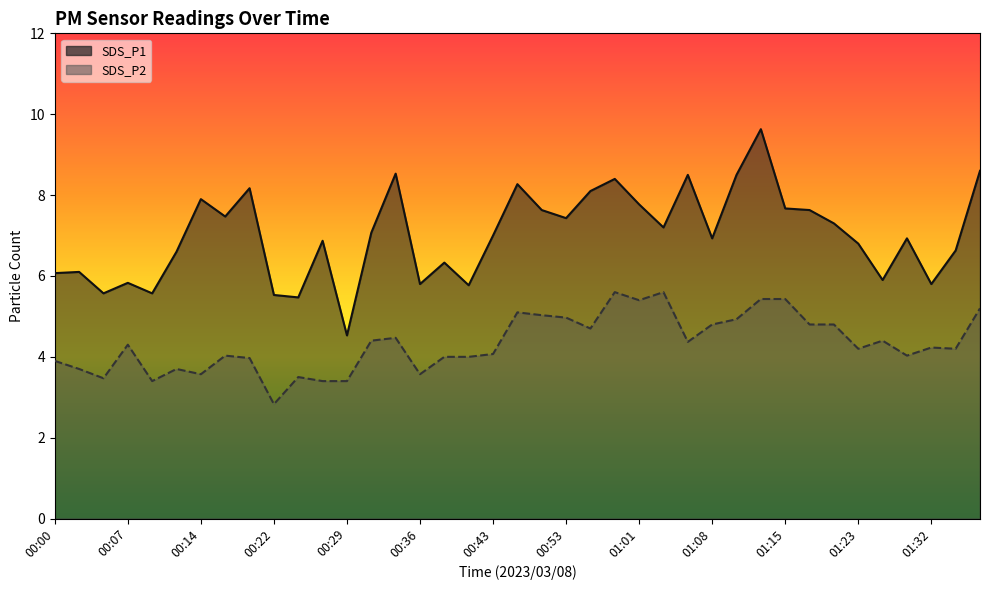

What is the difference between the SDS_P2 values at 00:07 and 00:17?

0.3